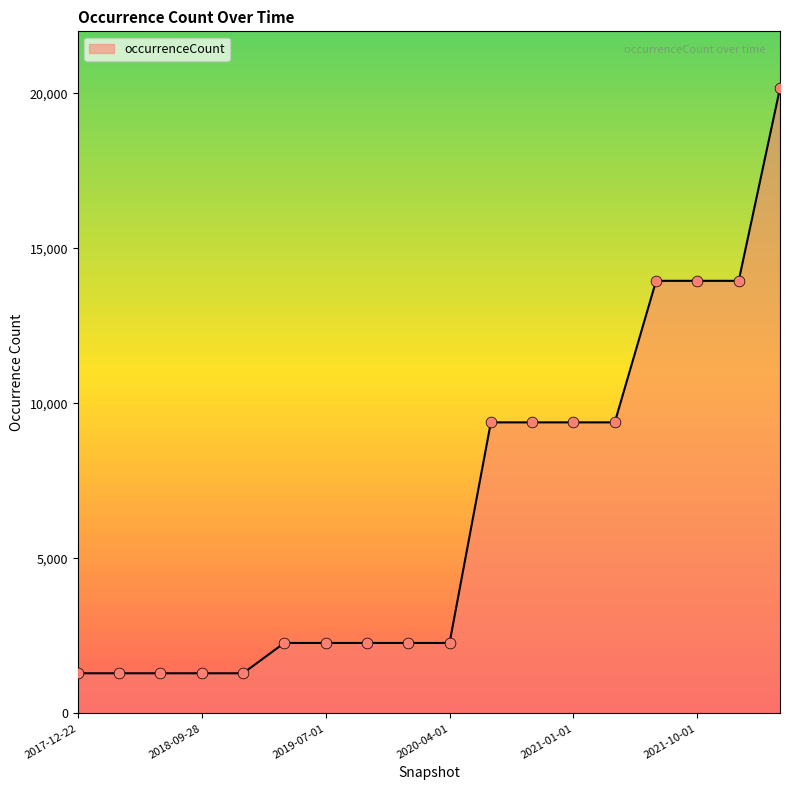

What is the minimum value shown in the chart?

1295